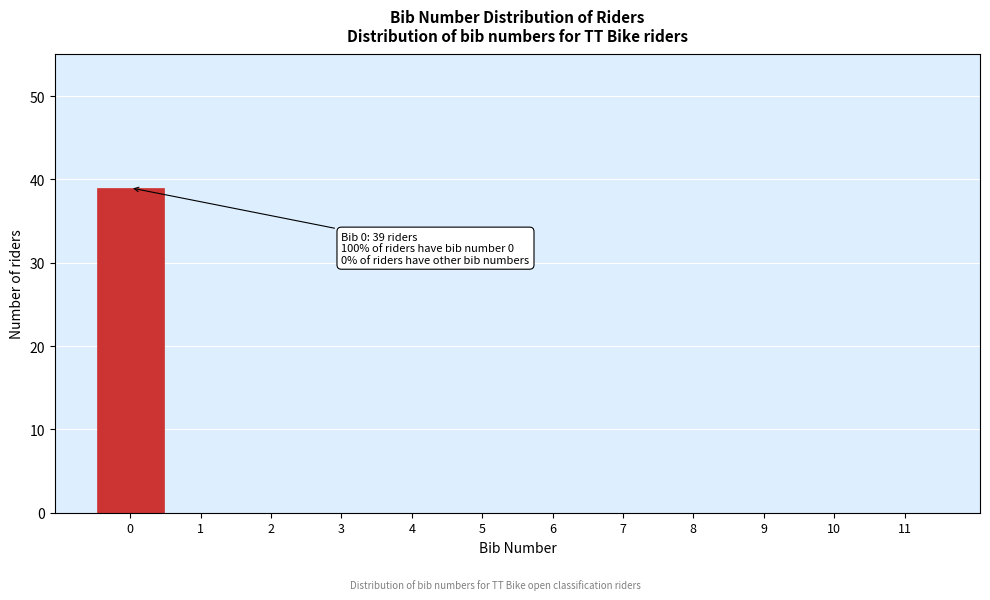

Reading right to left, list all the values displayed in this chart.

11=0	10=0	9=0	8=0	7=0	6=0	5=0	4=0	3=0	2=0	1=0	0=39